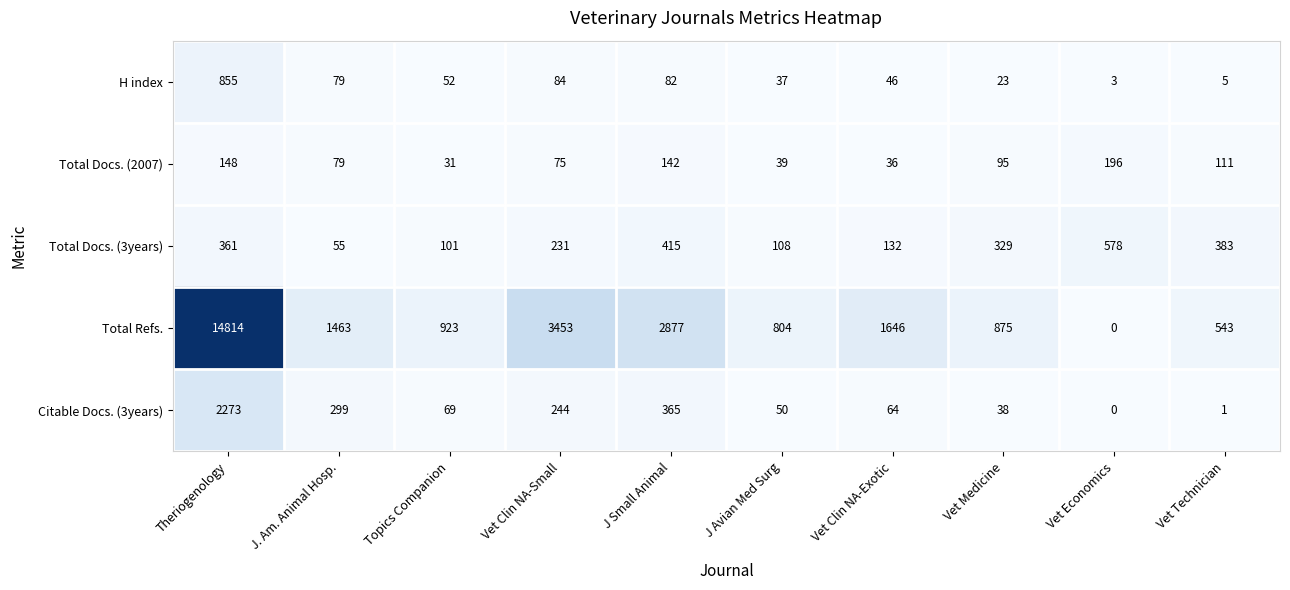

Rank the series at Theriogenology from lowest to highest value.

Total Docs. (2007), Total Docs. (3years), H index, Citable Docs. (3years), Total Refs.